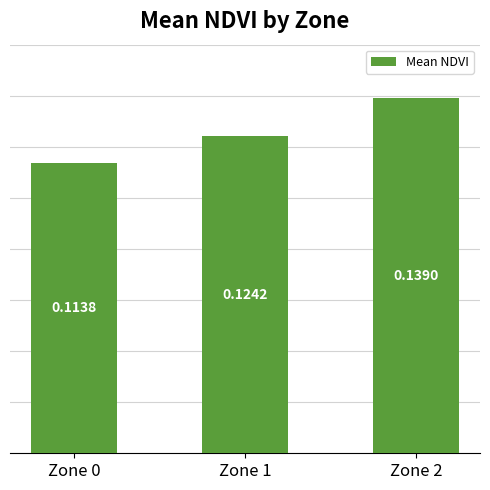

List the labels in order of value, largest first.

Zone 2, Zone 1, Zone 0